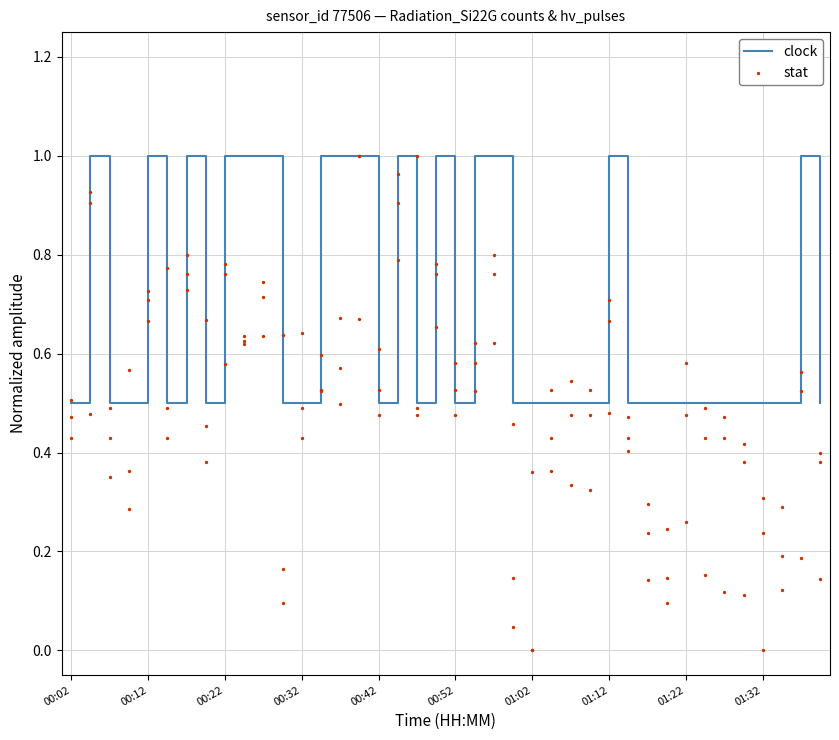

What are all the series names shown in the legend?

clock, stat